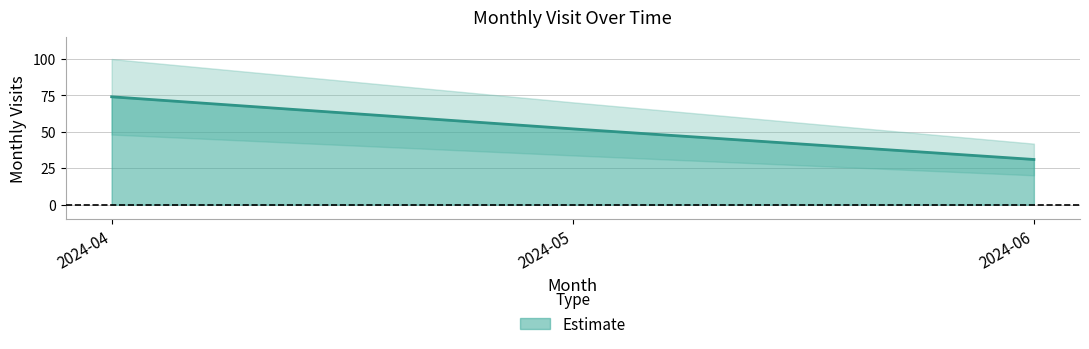

Does the chart have visible grid lines?

Yes